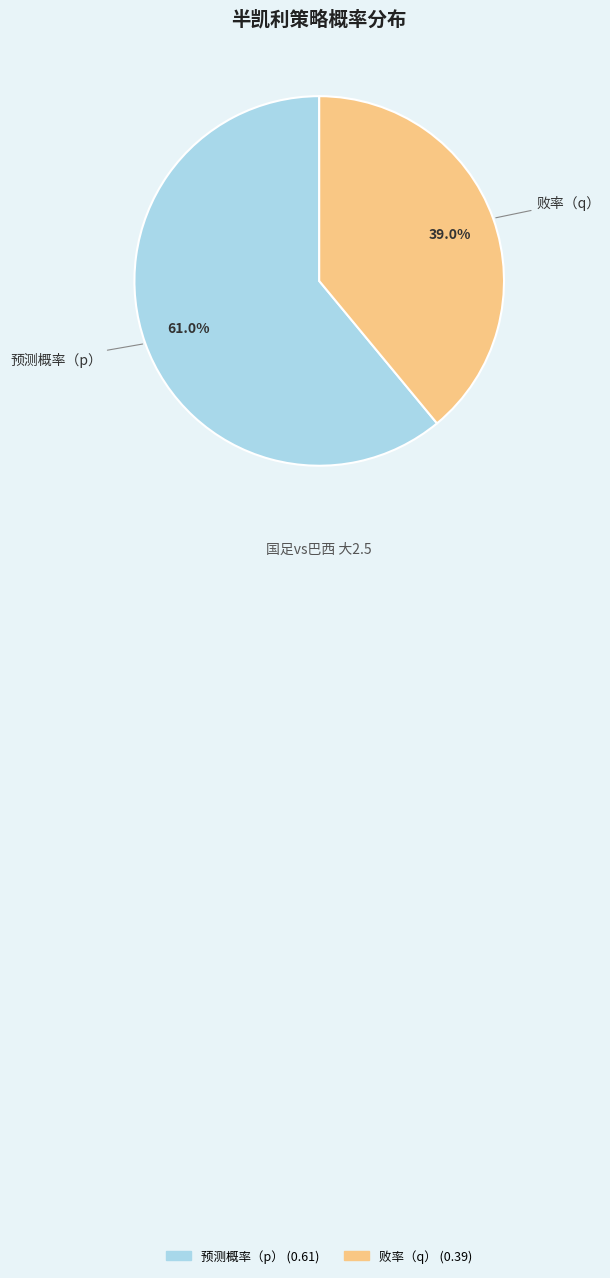

The 败率（q） slice represents 46% of the pie. True or false?

False